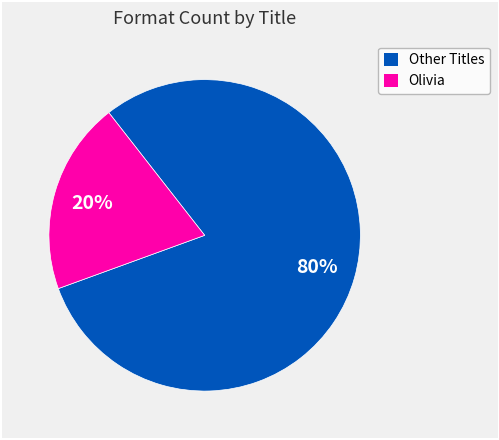

Which has a higher value, Other Titles or Olivia?

Other Titles